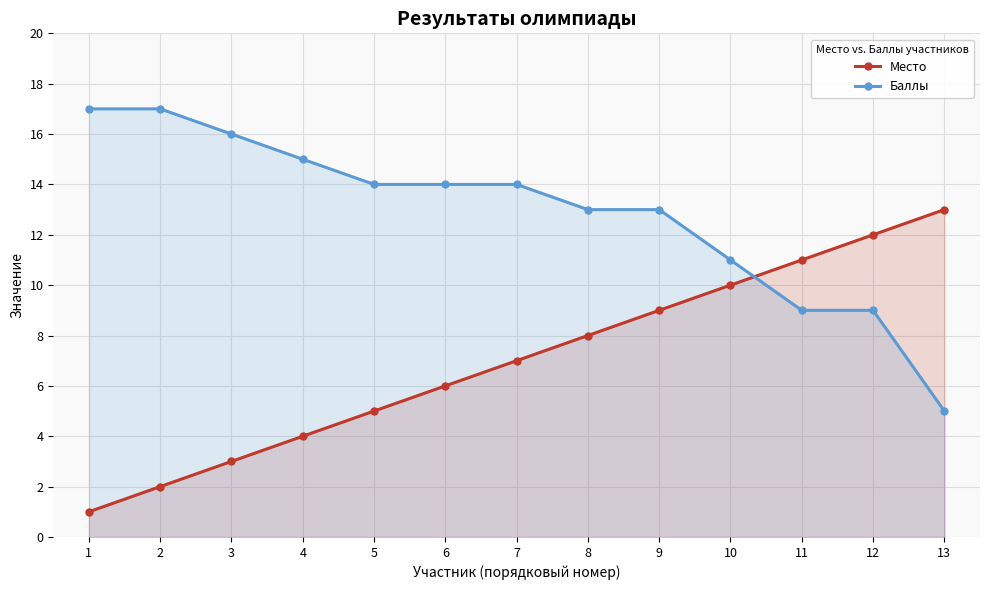

What is the difference between the highest and lowest values at 9?

4